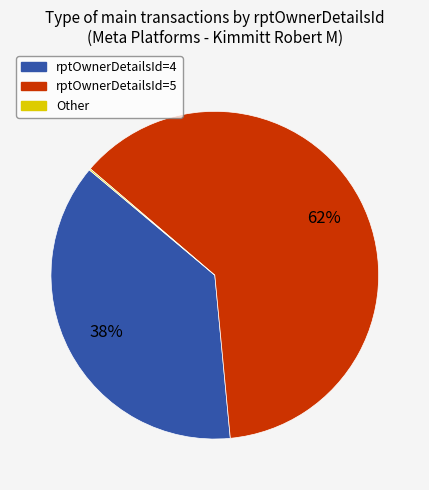

To the nearest percent, what is the average slice percentage?

33%